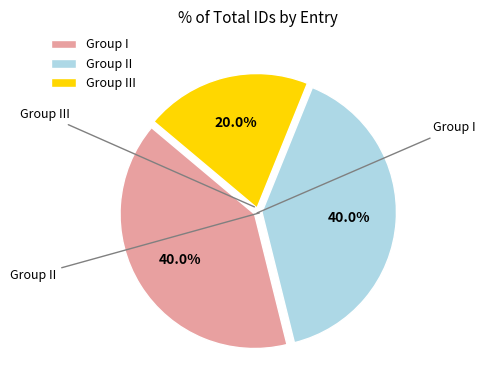

Does Group II represent more than half of the total?

No